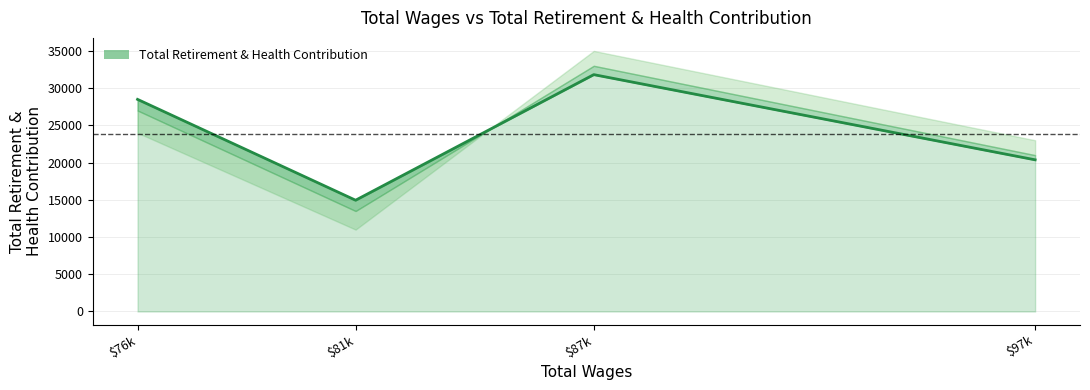

How many values are below 28491?

2